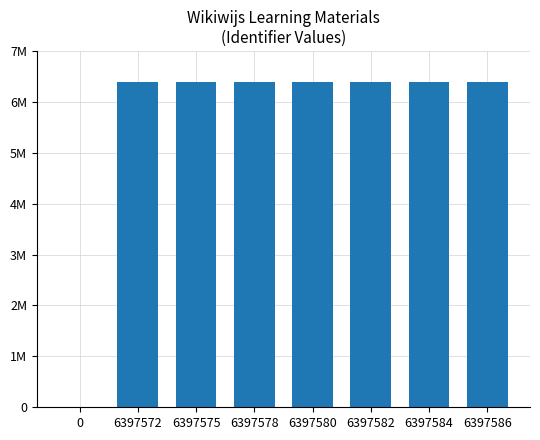

Reading left to right, transcribe all the data shown in this chart.

0=0	6397572=6397572	6397575=6397575	6397578=6397578	6397580=6397580	6397582=6397582	6397584=6397584	6397586=6397586